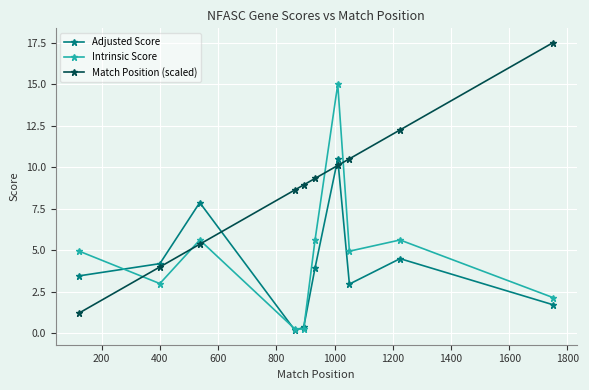

How many interior local peaks does the Intrinsic Score series have?

3